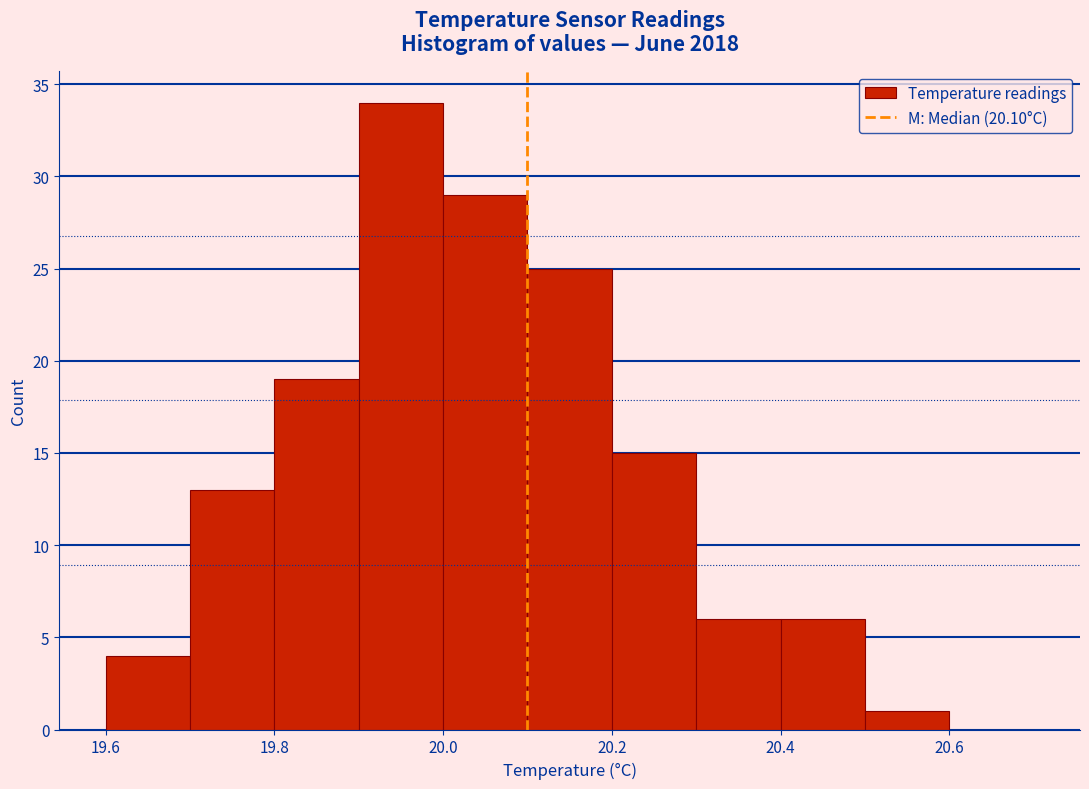

What is the height of the bar covering 19.7 to 19.8 on the x-axis? The values are not printed on the chart, so give them approximately, as read against the axis.

13